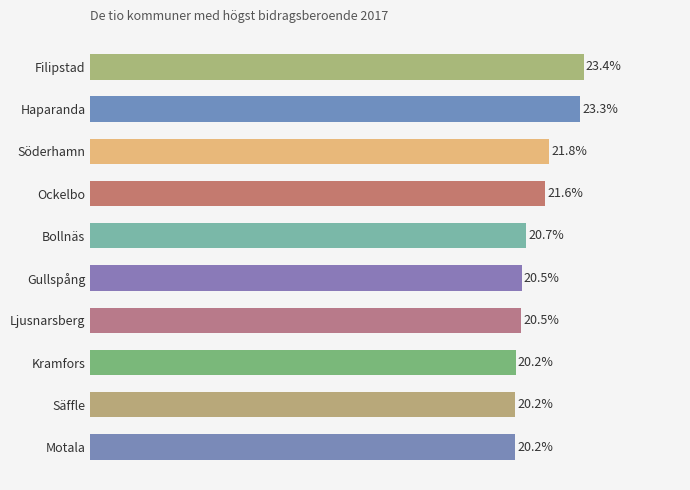

Does the chart contain stacked bars?

No